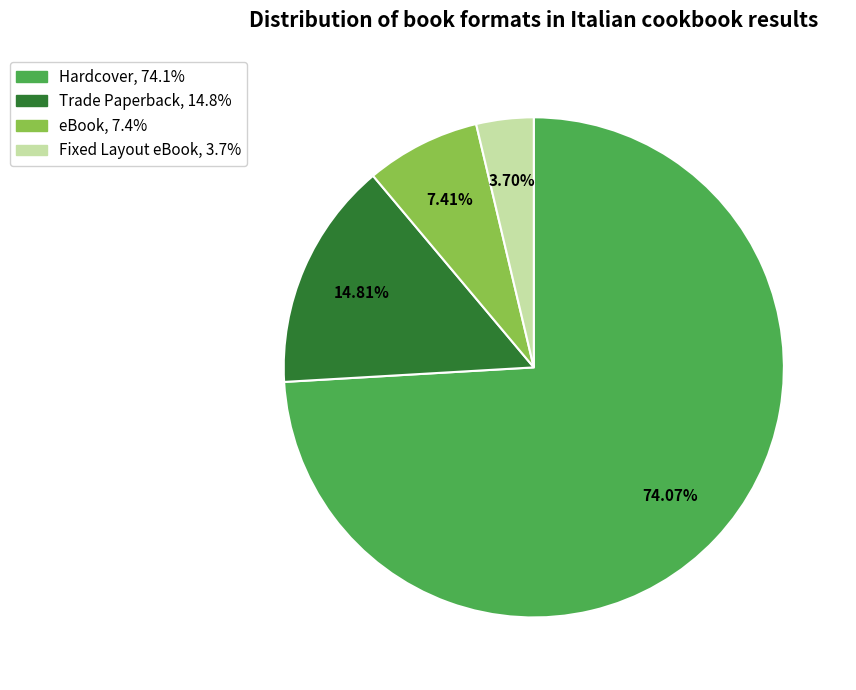

What is the smallest slice in the pie chart?

Fixed Layout eBook